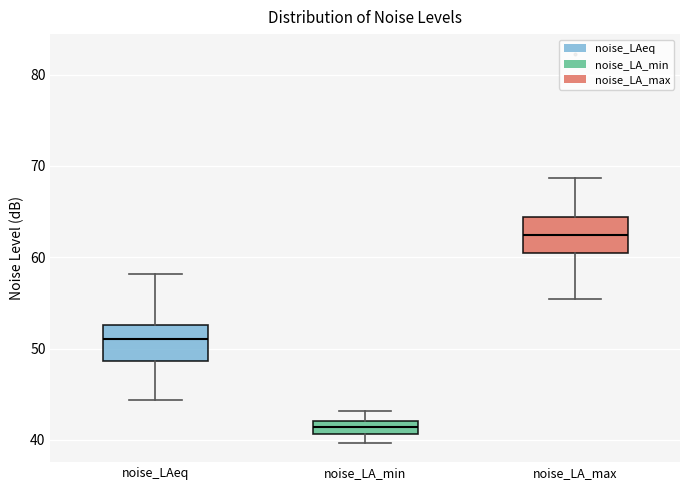

Where does the median line of the box for noise_LAeq sit on the y-axis? The values are not printed on the chart, so give them approximately, as read against the axis.

51